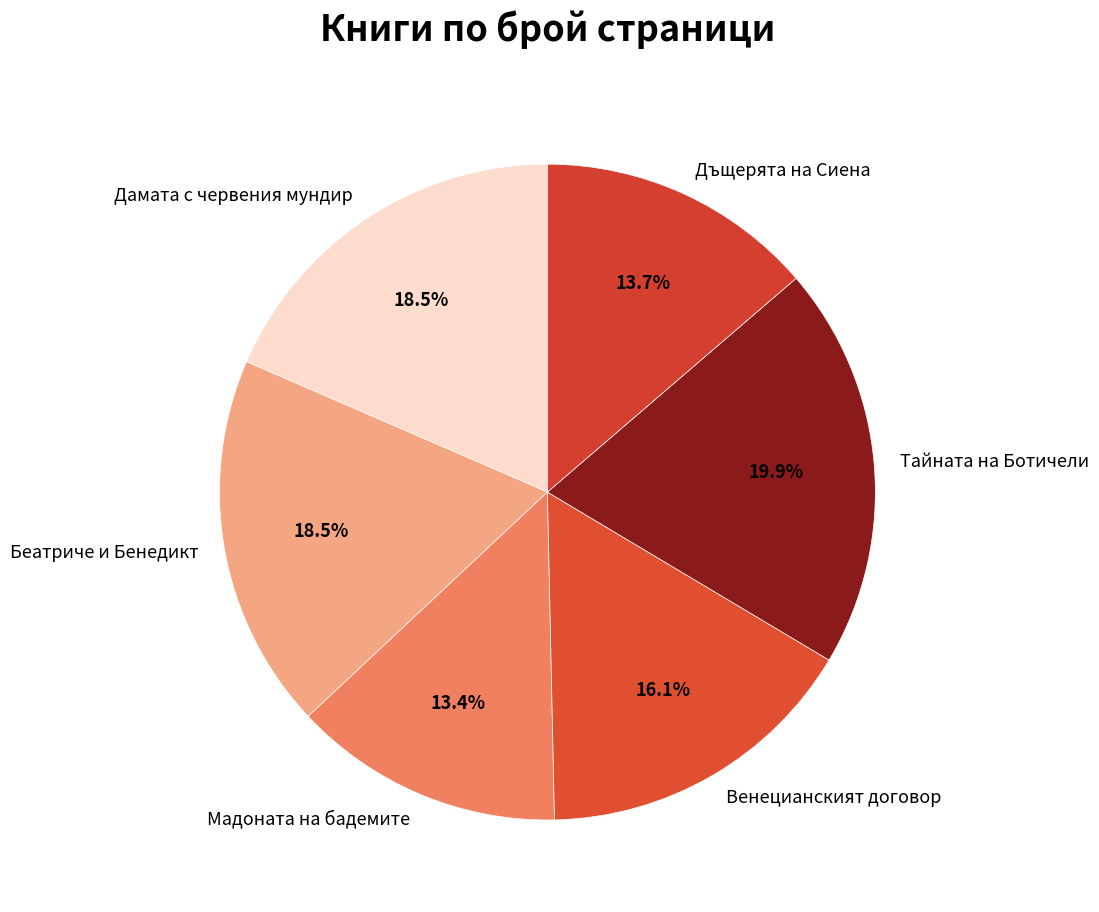

Is there any slice that represents more than half of the pie?

No